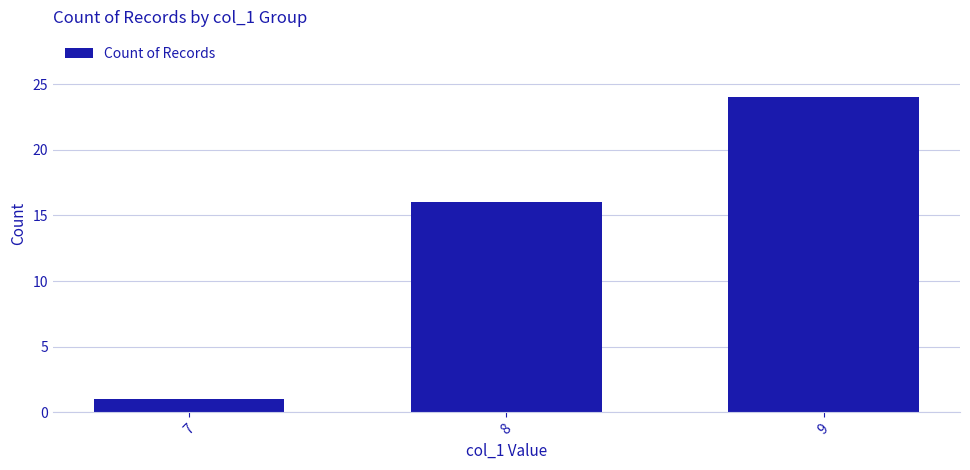

Reading right to left, transcribe all the data shown in this chart.

9=24	8=16	7=1